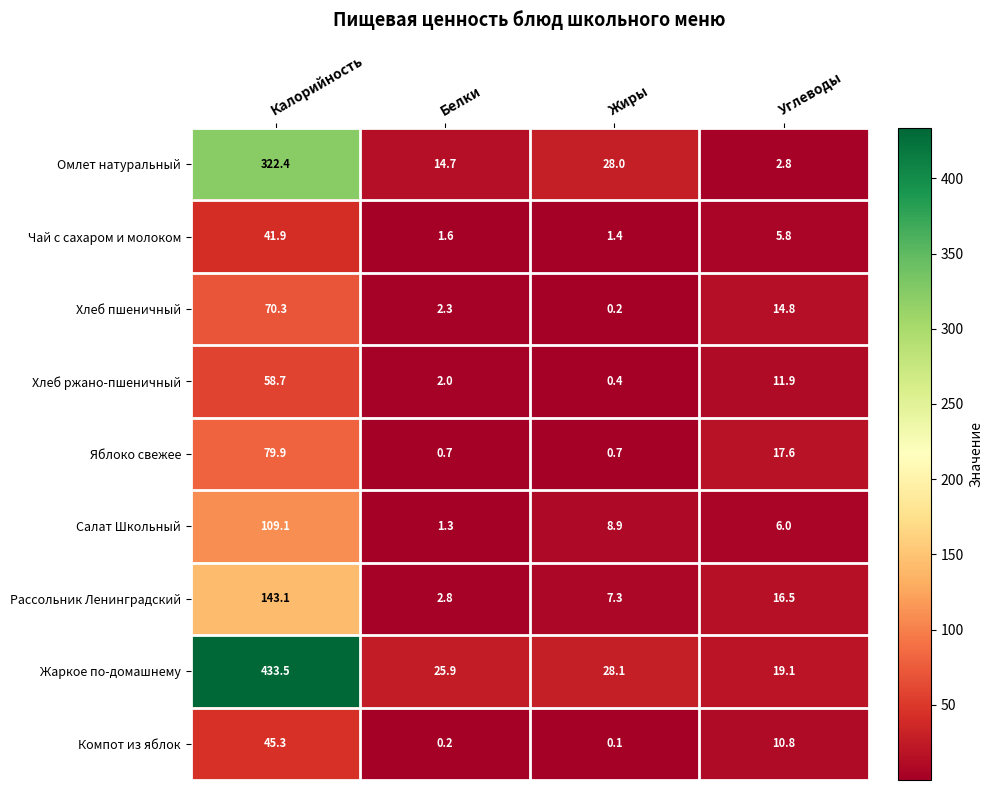

The Хлеб пшеничный series shows 2.3 at Белки. True or false?

True